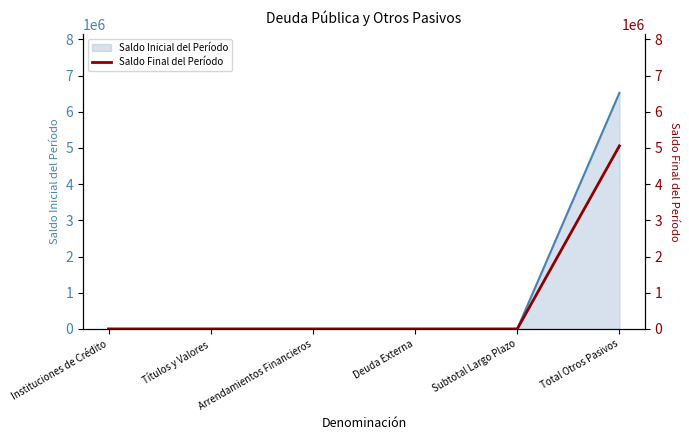

The value of Saldo Inicial del Período at Títulos y Valores is -2093219.5. True or false?

False